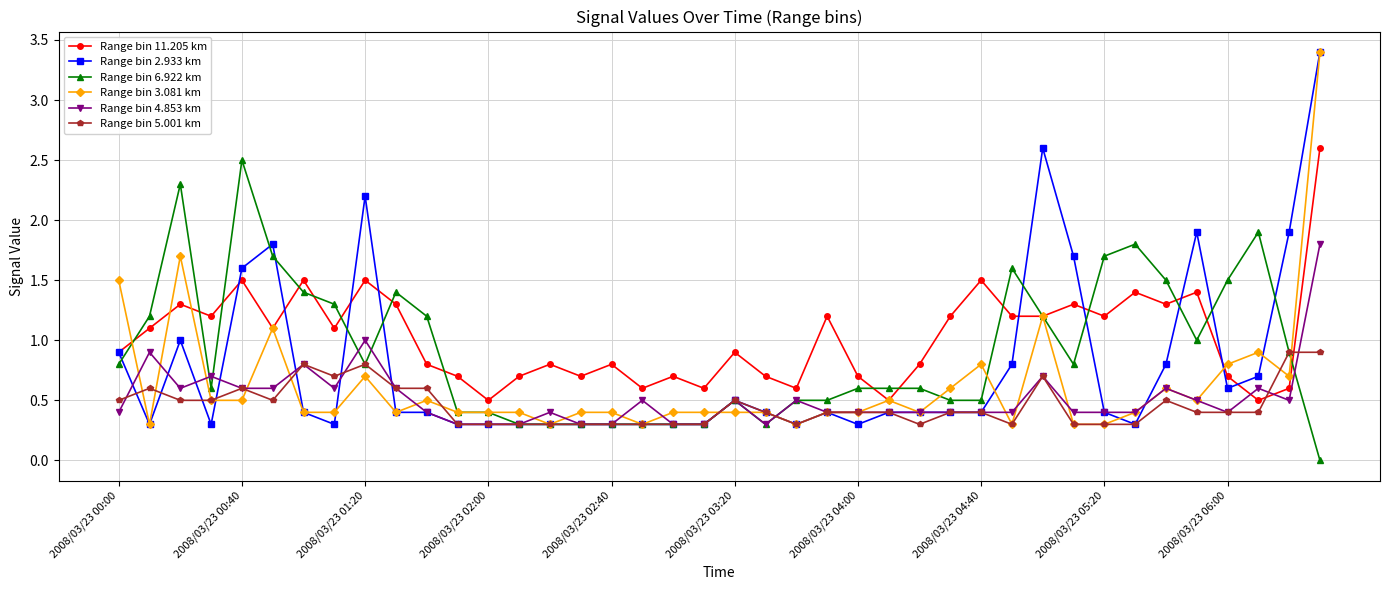

True or false: Range bin 5.001 km has more than 1 points higher than both neighbors.

True